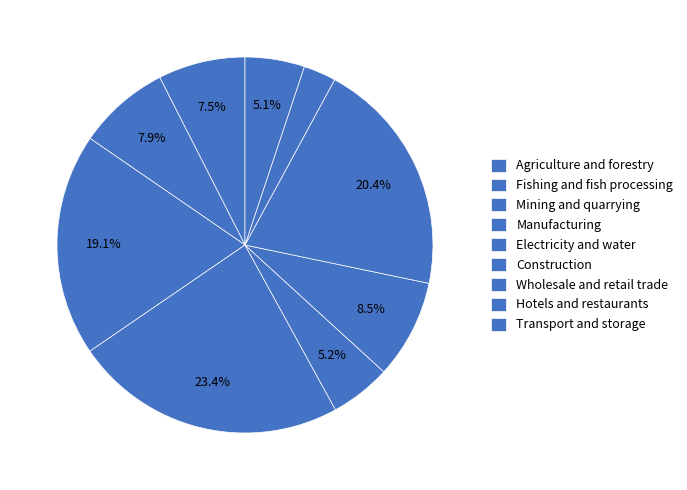

What portion of the pie excludes Transport and storage?

94.9%